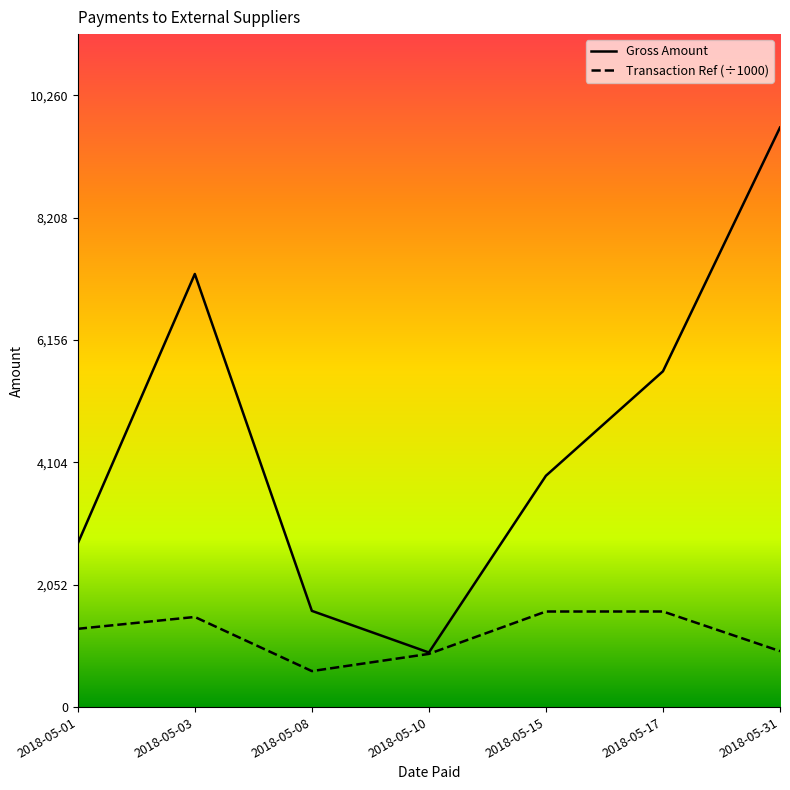

At which category does Gross Amount reach its first local peak?

2018-05-03